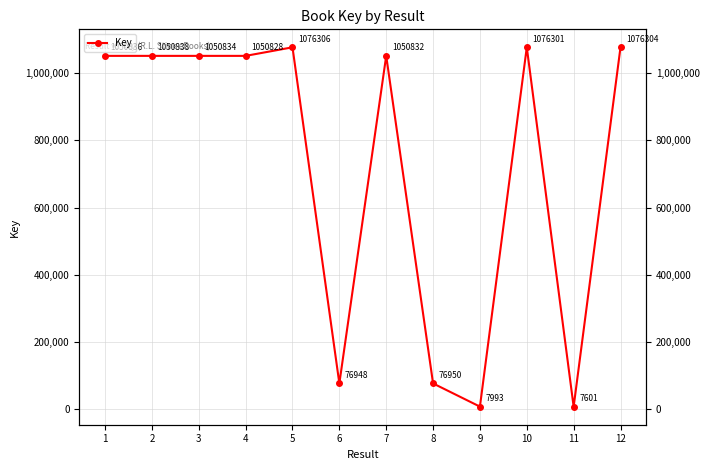

What is the difference between the maximum and minimum values?

1068705